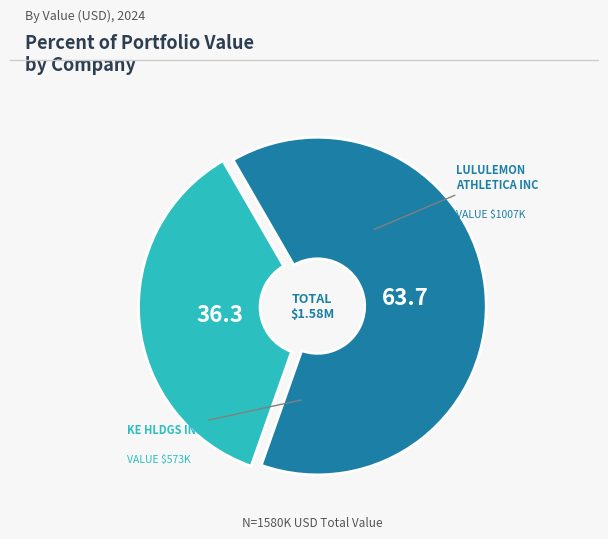

What is the ratio of the value at KE HLDGS INC to the value at LULULEMON ATHLETICA INC?

0.6